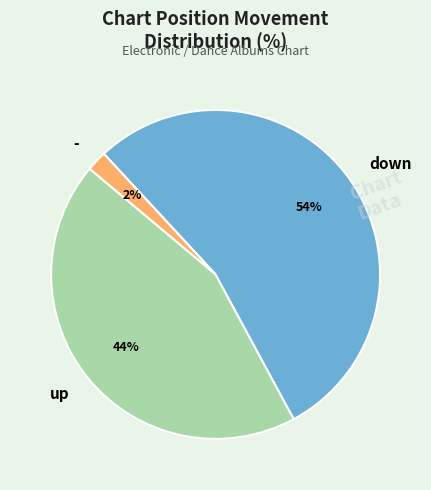

Between down and -, which is larger?

down